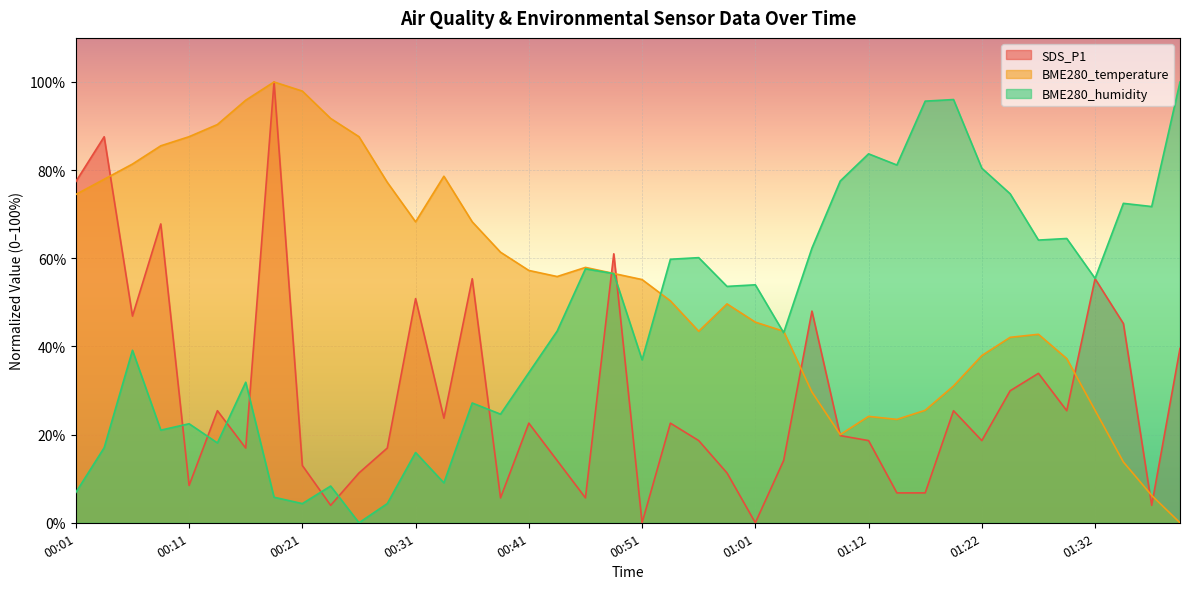

Is it true that BME280_humidity equals 53.6 at 00:59?

True